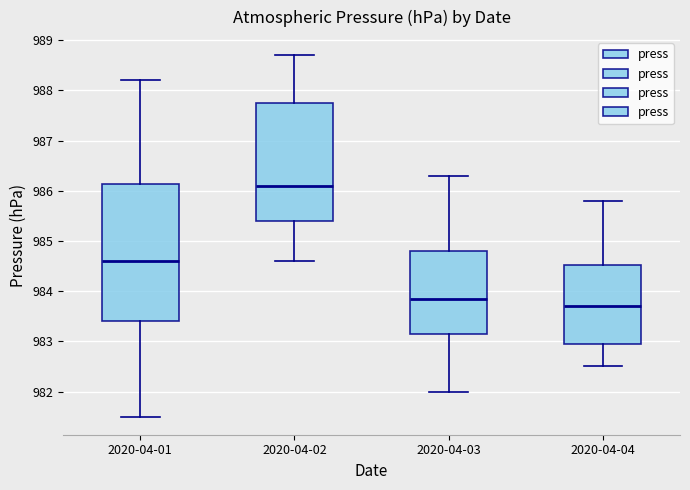

Reading left to right, transcribe this box plot: for each box, give where its median line is, the range the box spans, and where its two whiskers end, as read against the y-axis. The values are not printed on the chart, so give them approximately, as read against the axis.

2020-04-01: median 984.6, box 983.4 to 986.1, whiskers 981.5 to 988.2
2020-04-02: median 986.1, box 985.4 to 987.8, whiskers 984.6 to 988.7
2020-04-03: median 983.9, box 983.2 to 984.8, whiskers 982.0 to 986.3
2020-04-04: median 983.7, box 983.0 to 984.5, whiskers 982.5 to 985.8